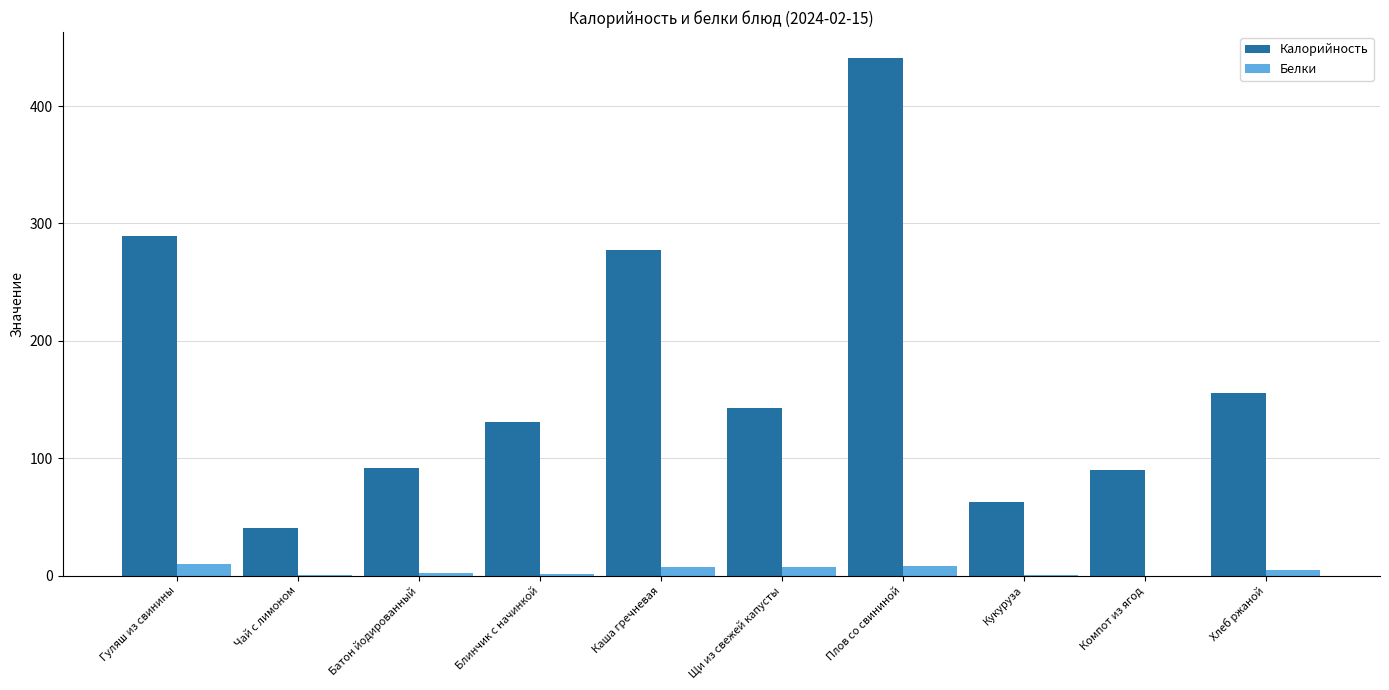

Between Каша гречневая and Компот из ягод, which series saw the biggest shift?

Калорийность